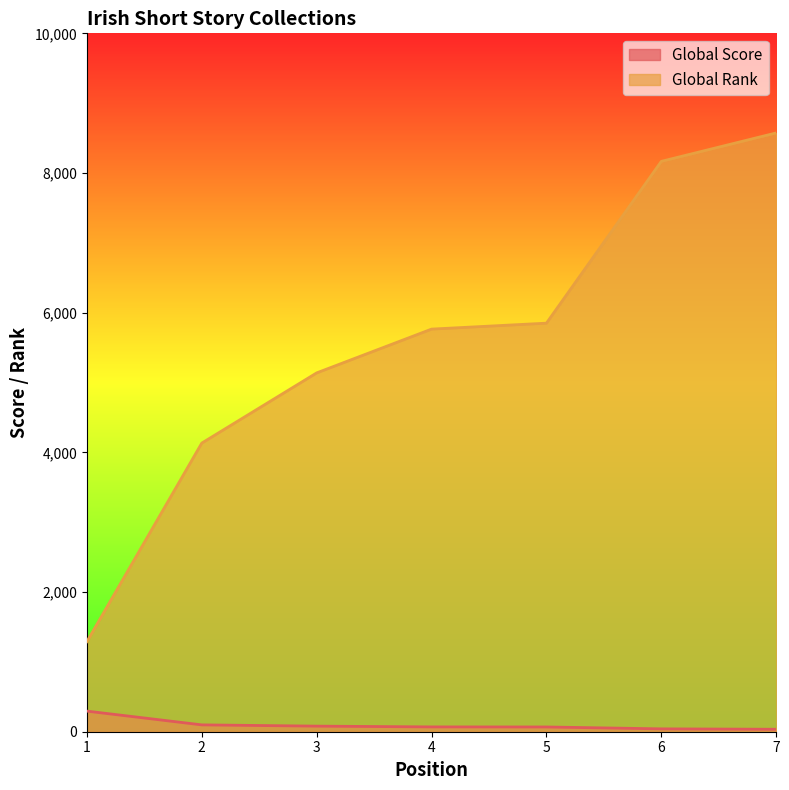

What is the difference between the Global Score values at 3 and 1?

215